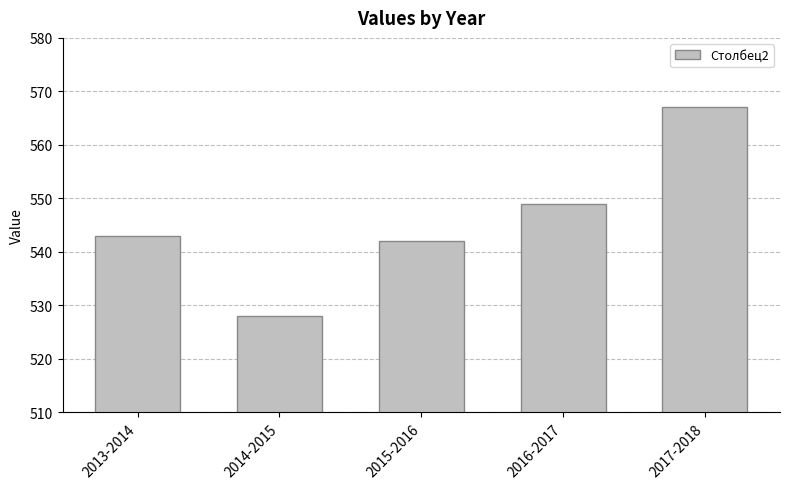

What is the sum of all values?

2729